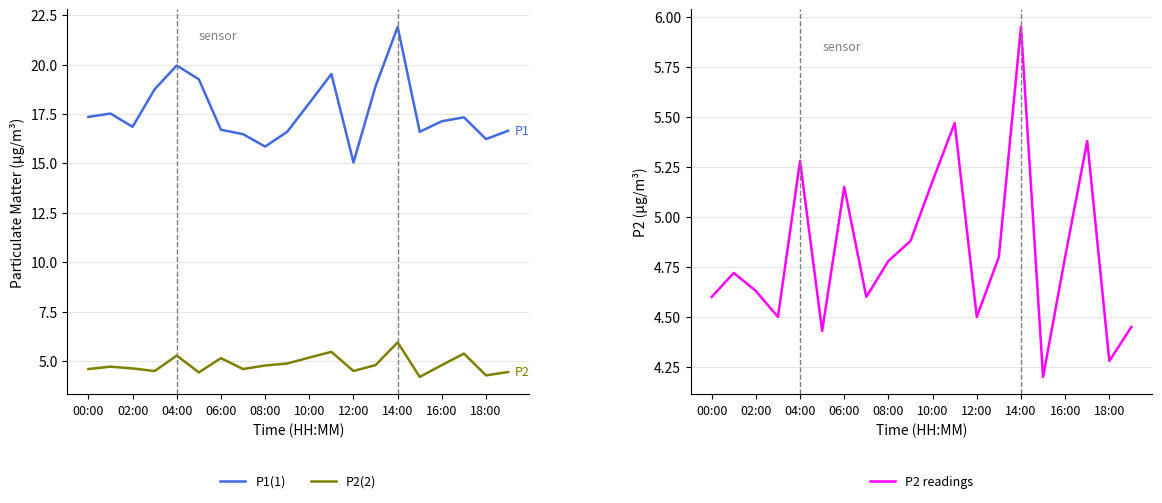

Rank the series at 14:00 from highest to lowest value.

P1(1), P2(2), P2 readings